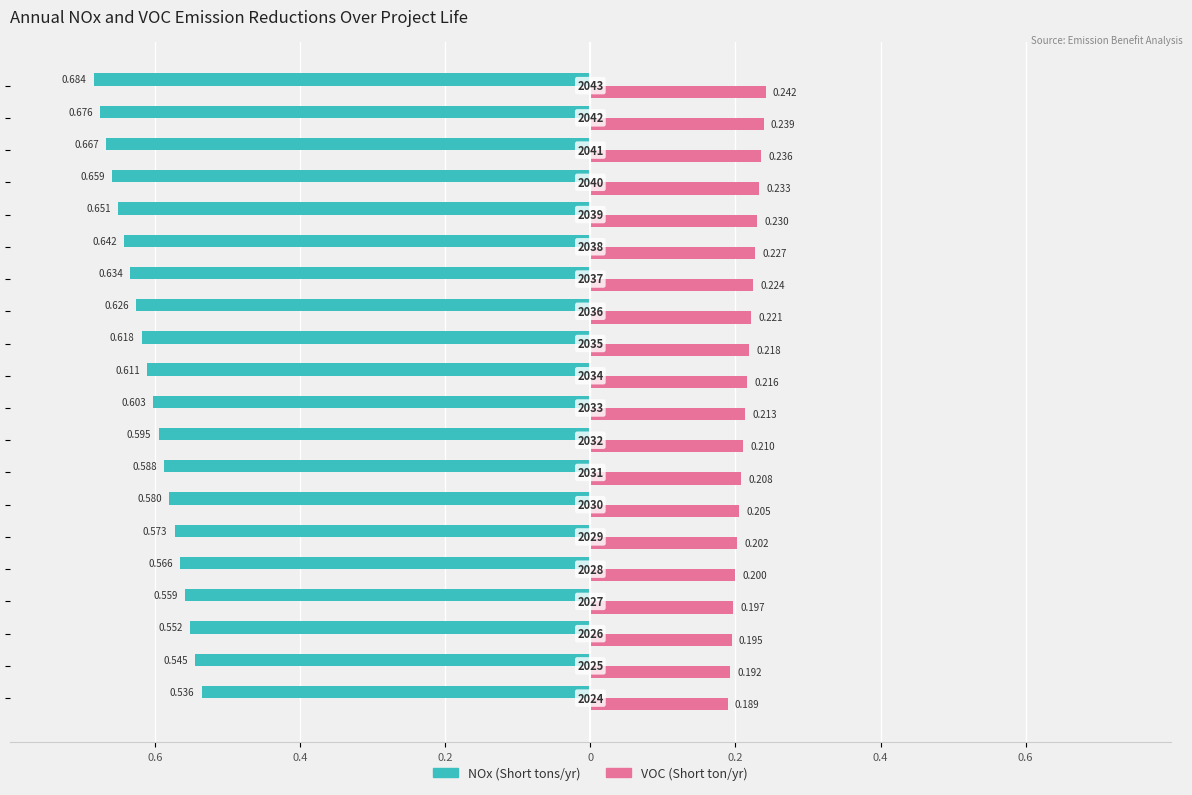

What are all the series names shown in the legend?

NOx (Short tons/yr), VOC (Short ton/yr)